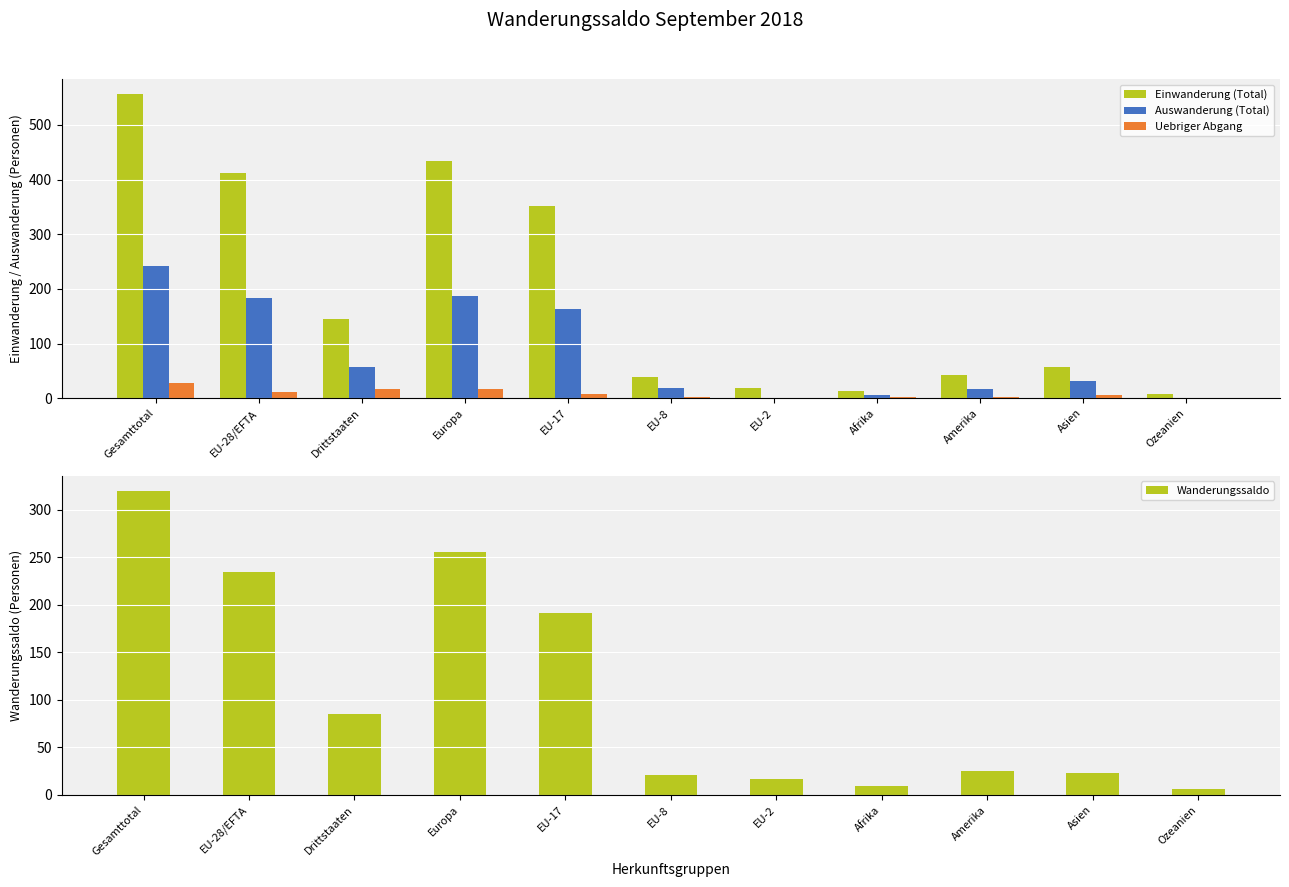

At which label is Einwanderung (Total) closest to 281?

EU-17